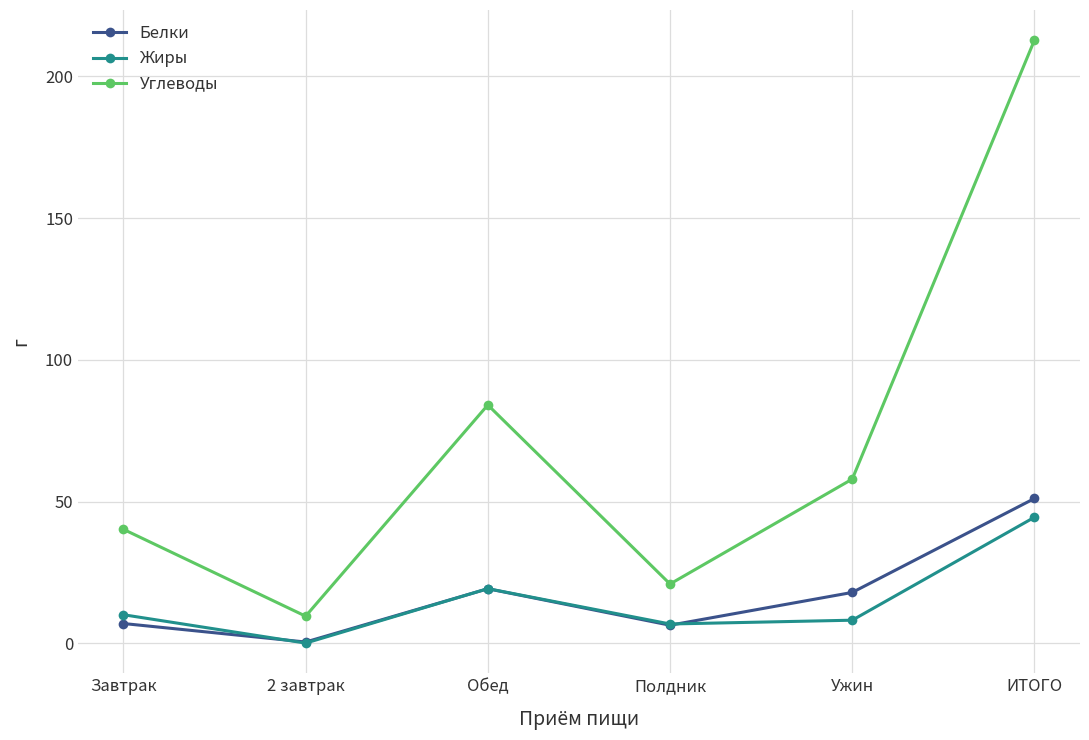

True or false: Углеводы and Жиры cross at least once.

False